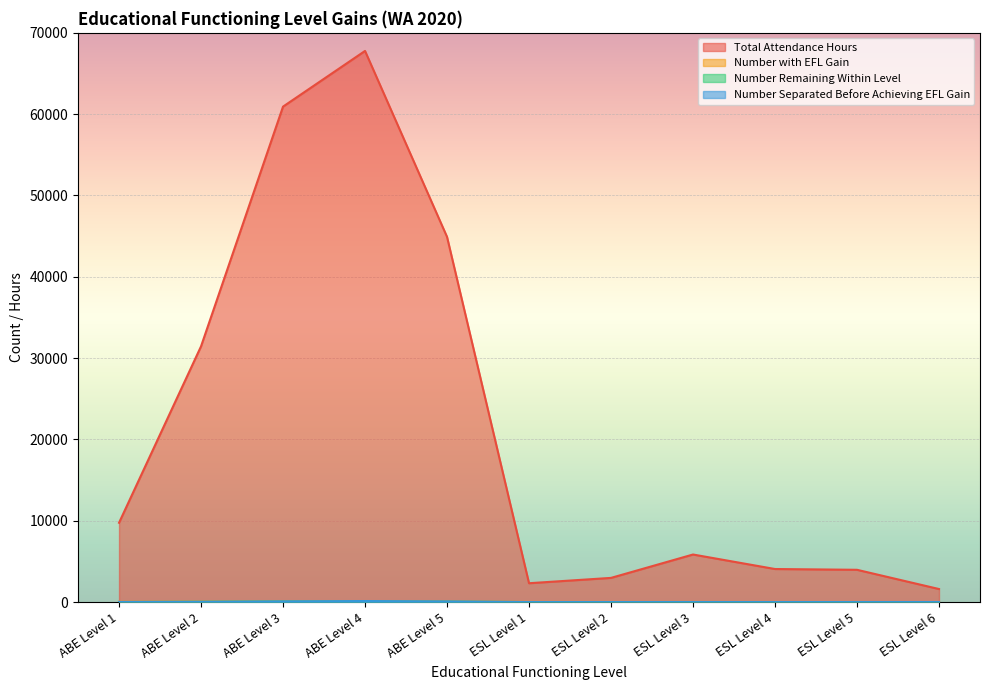

At how many categories does at least one series exceed 37566?

3